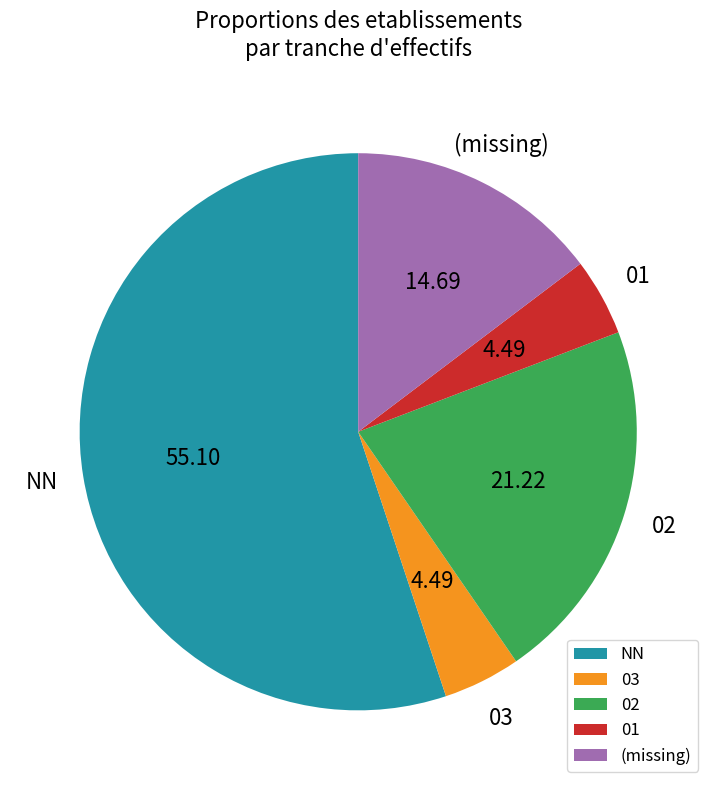

Does NN account for over 50% of the chart?

Yes